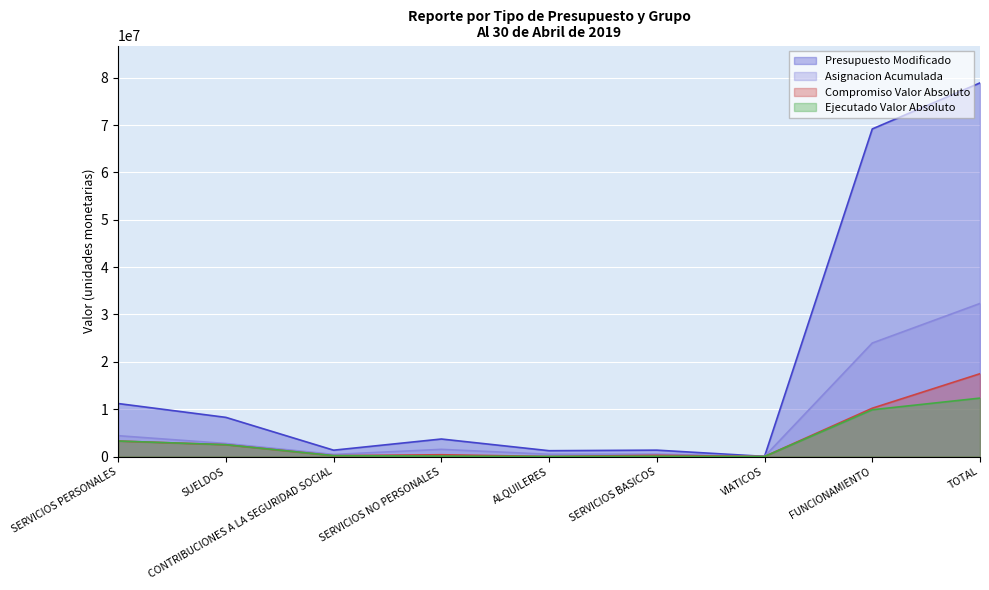

What is the total value across all series at ALQUILERES?

1754530.8